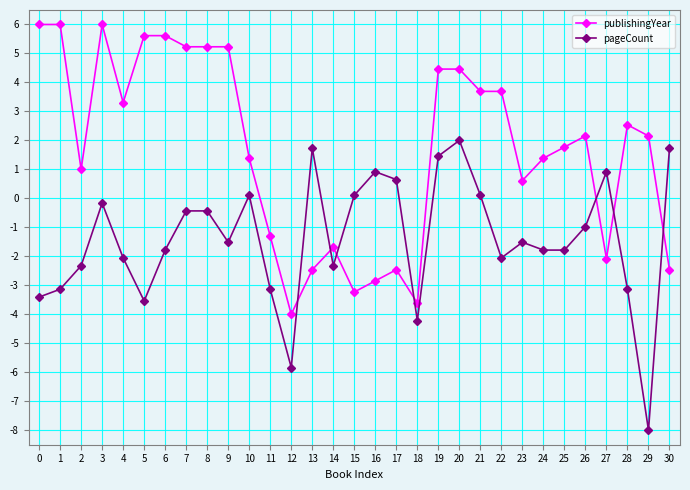

What is the difference between the second highest and minimum values in the pageCount series?

9.7